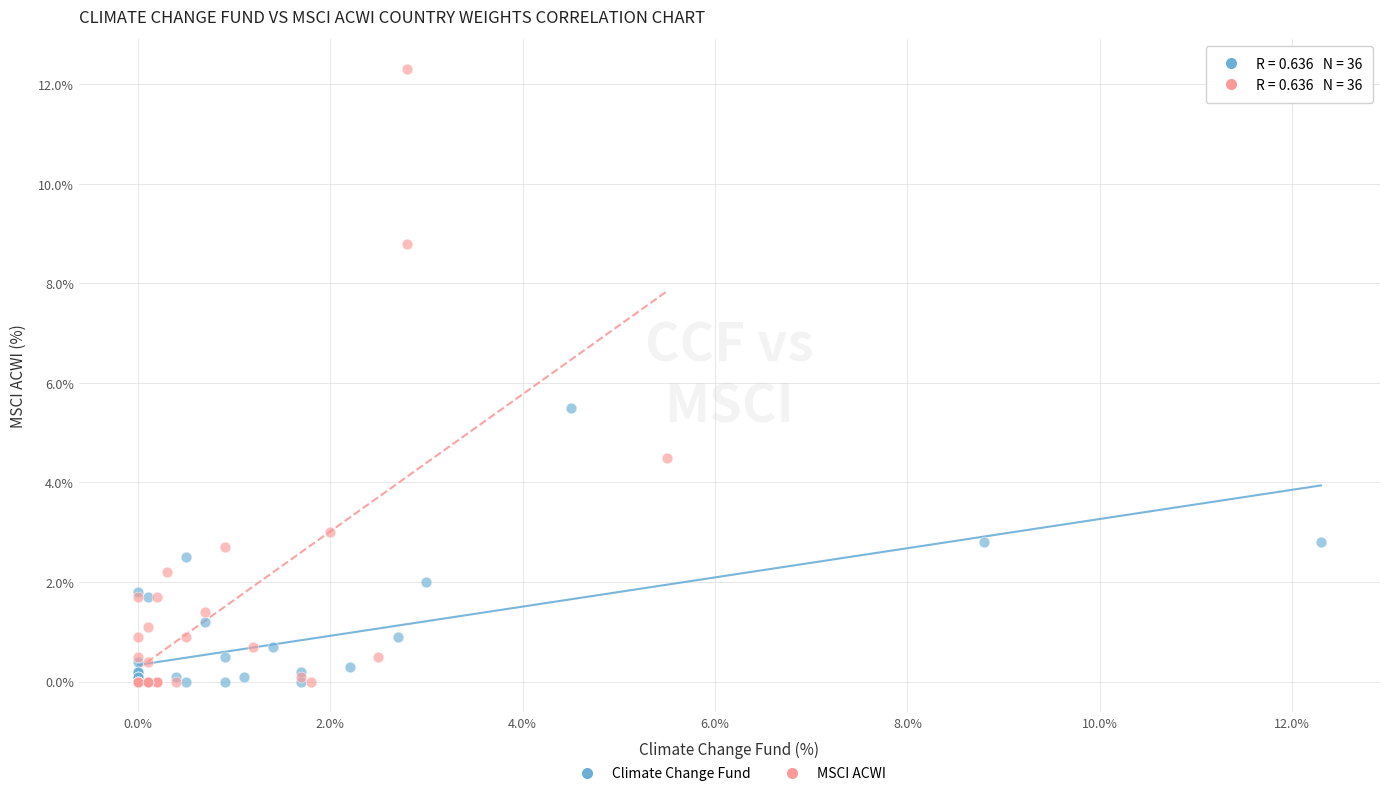

Which series has the widest spread of Y values?

MSCI ACWI